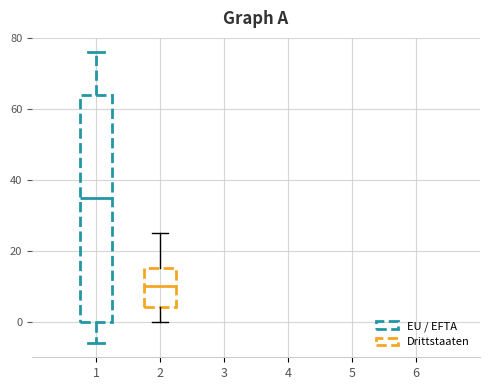

Reading left to right, read every box against the y-axis: the position of its median line, the range the box covers, and the ends of its whiskers. The values are not printed on the chart, so give them approximately, as read against the axis.

1: median 36, box 0 to 64, whiskers -6 to 76
2: median 10, box 4 to 16, whiskers 0 to 26